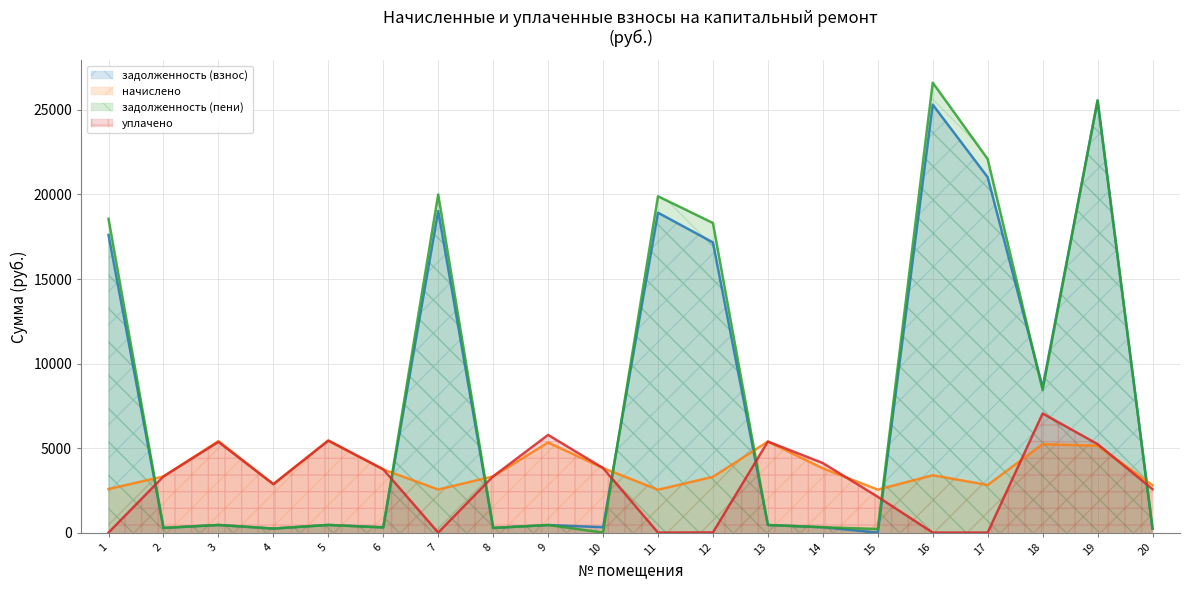

What is the maximum value shown in the chart?

26615.7